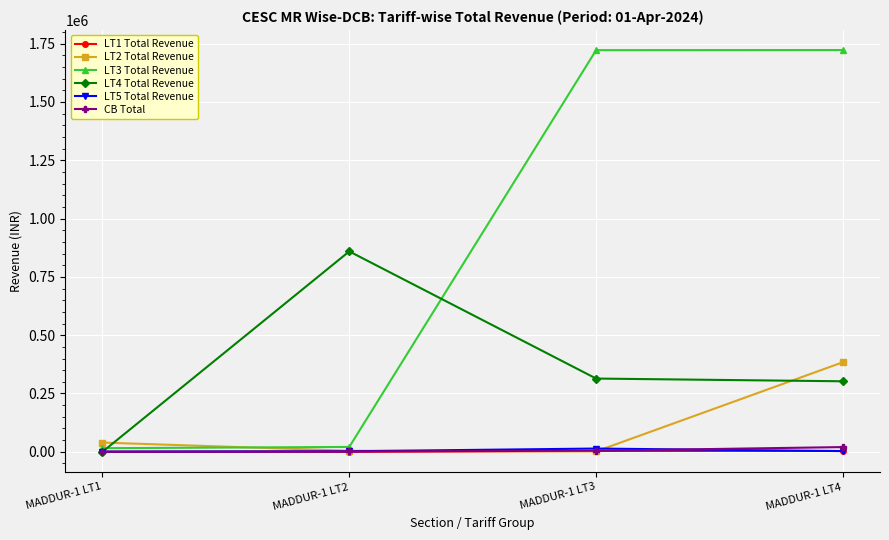

What is the value of the LT4 Total Revenue point at the 4th from the left?

302366.6